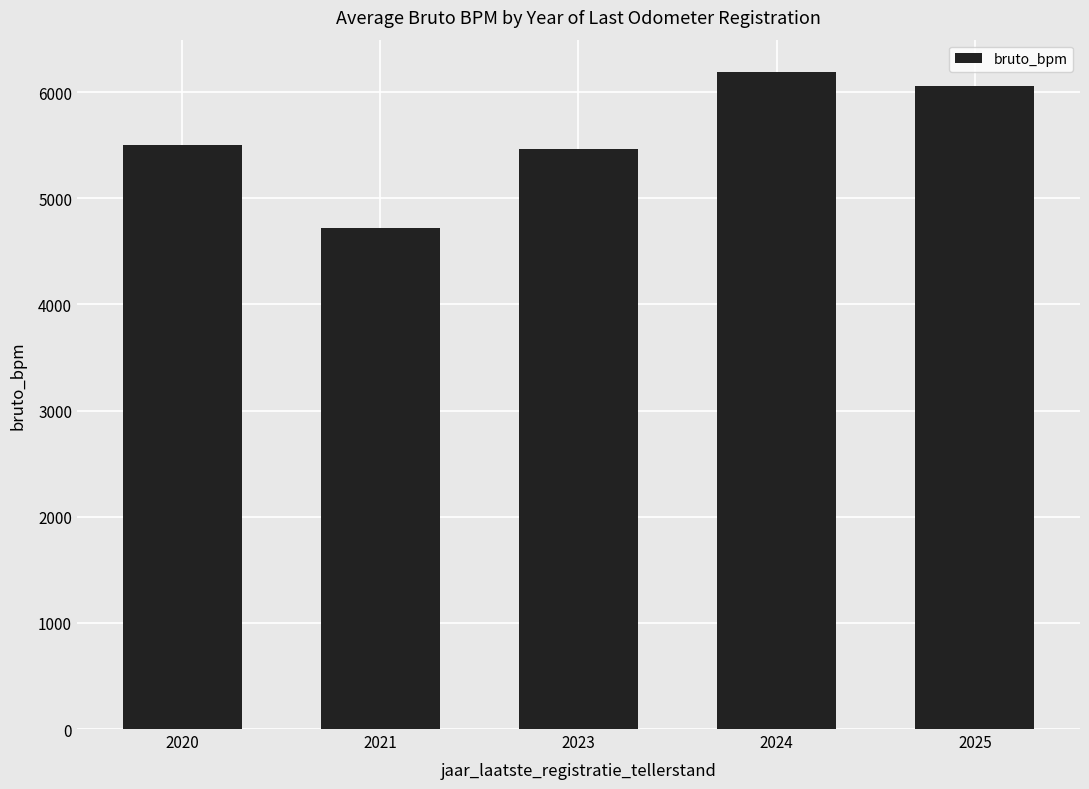

Read the value at 2023.

5461.6